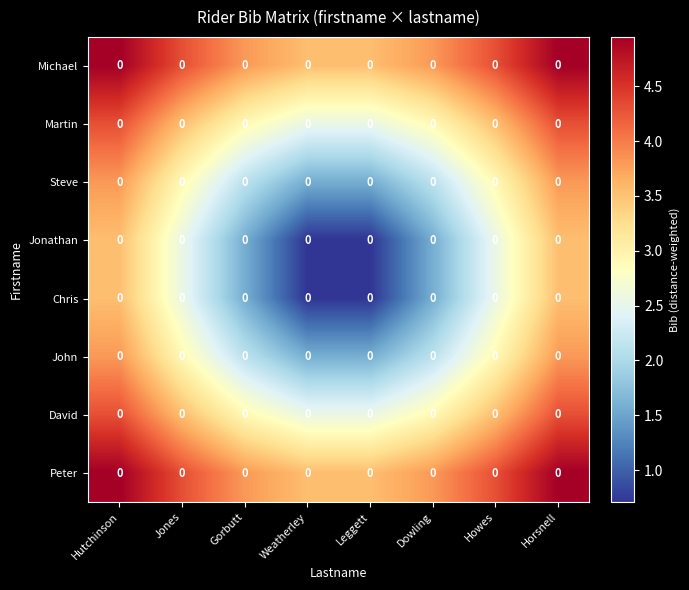

Between Leggett and Howes, which is larger?

Howes